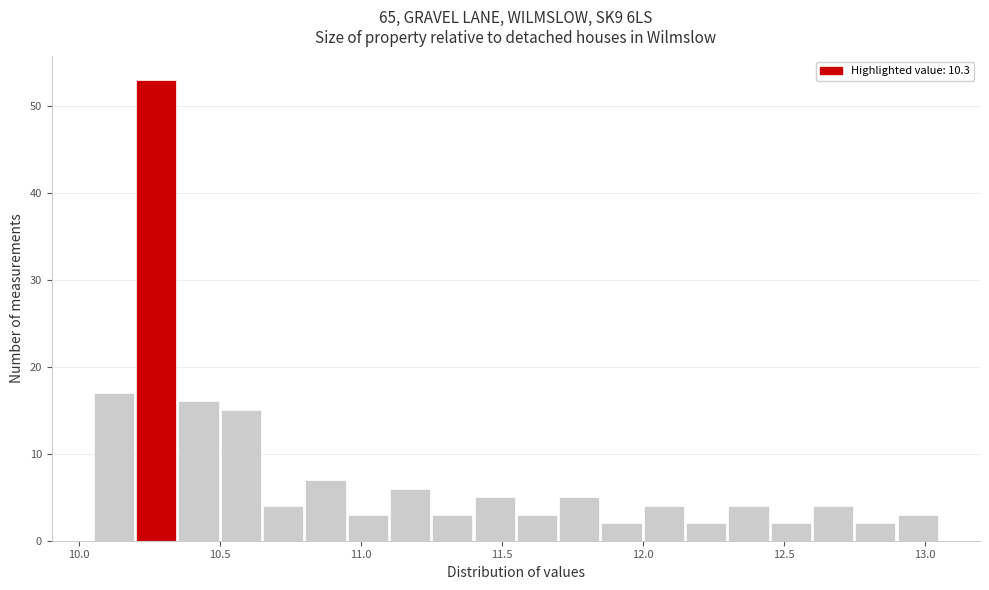

Around what value on the x-axis is the tallest bar? Give the approximate position of its centre, as read against the axis.

10.30